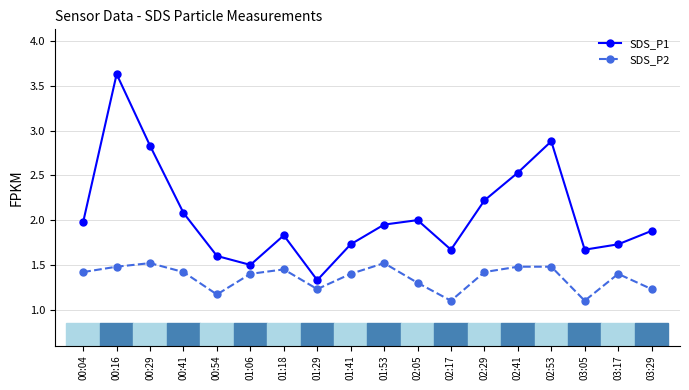

How many lines are shown in the chart?

2